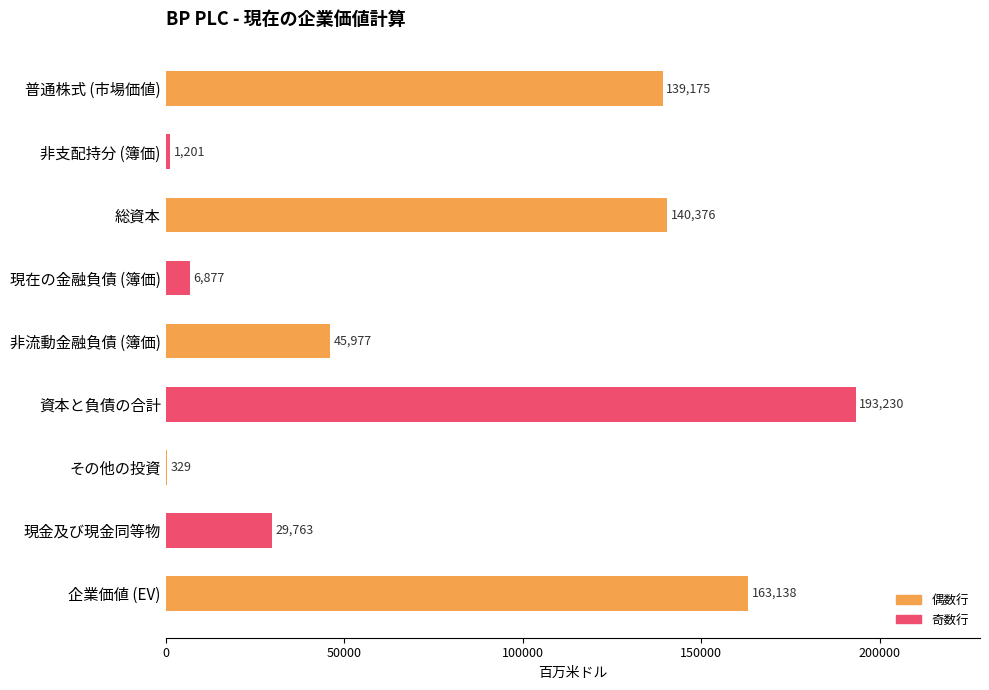

How many data points does each series have?

9